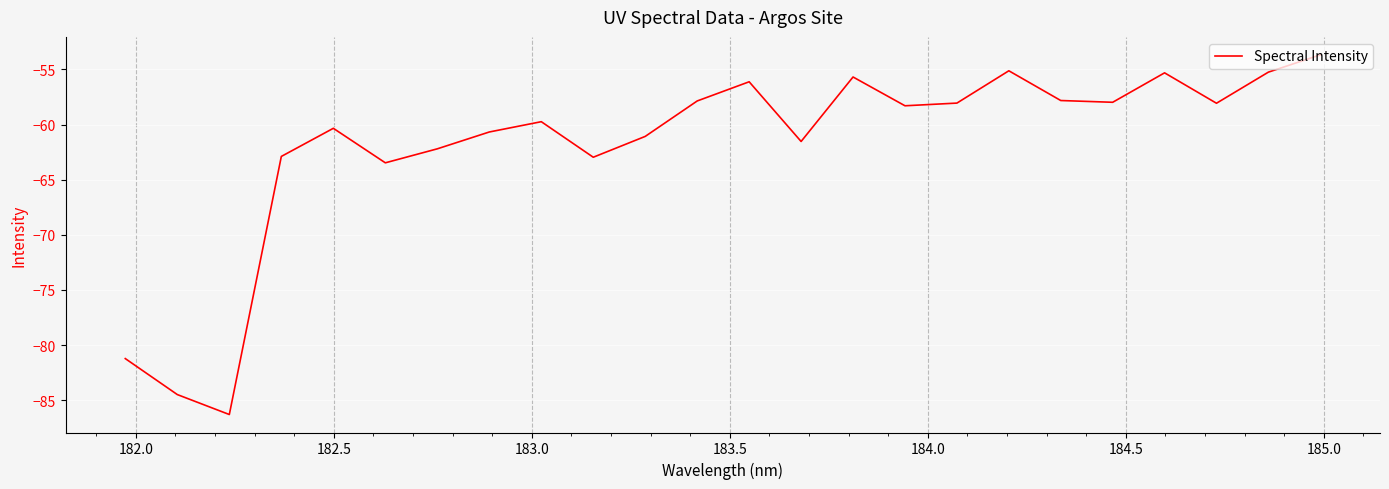

What is the minimum value shown in the chart?

-86.3